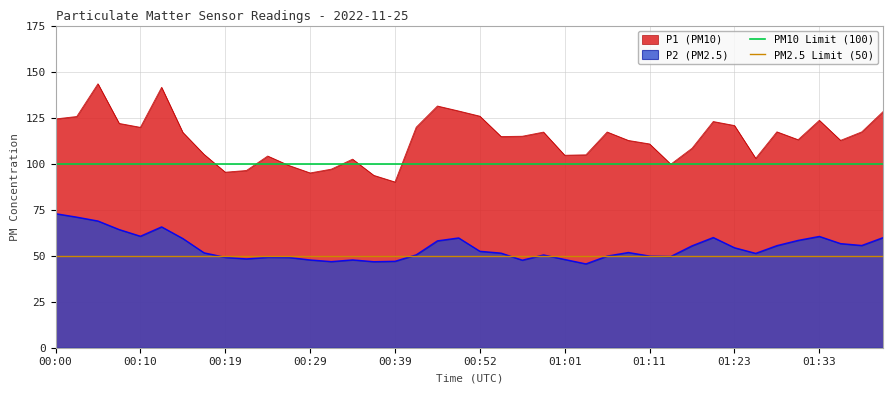

At which label does P1 (PM10) reach its minimum?

00:39